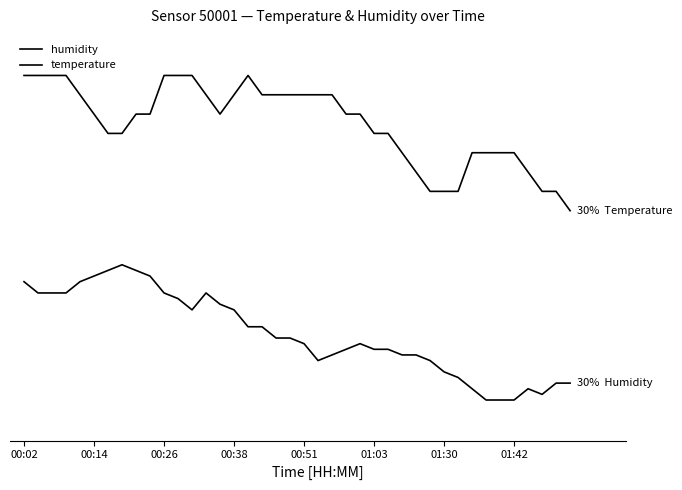

Is this an area chart (filled region under the line)?

No